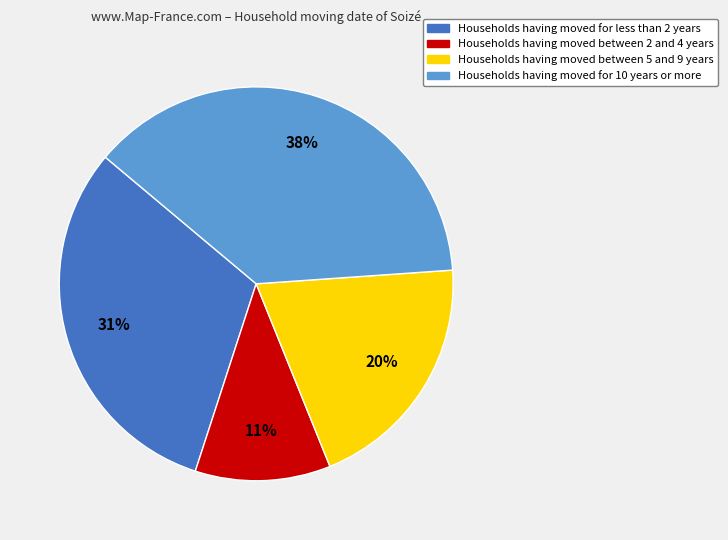

To the nearest percent, what is the difference between the largest and smallest slice percentages?

27%